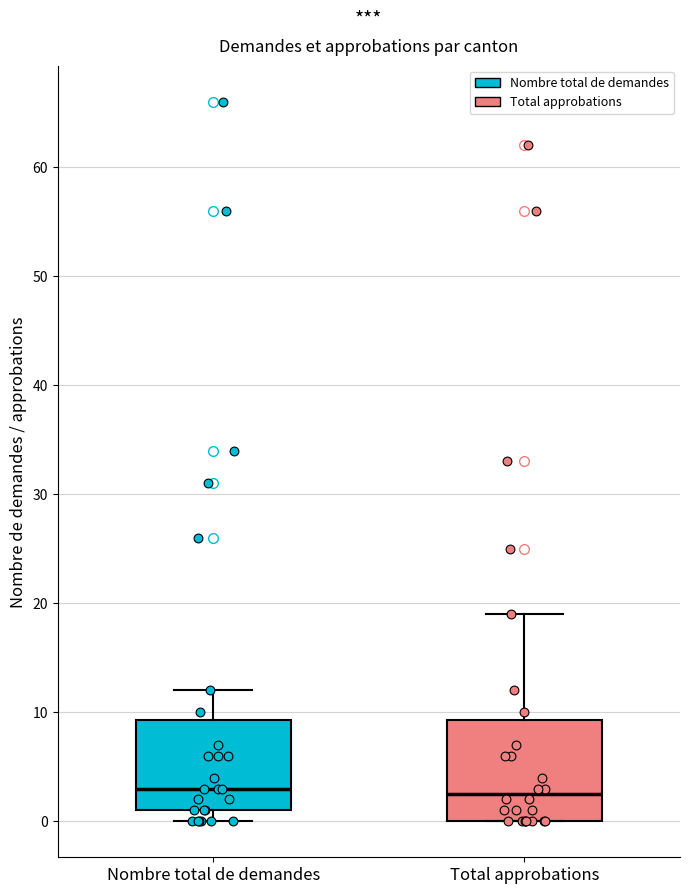

Where does the upper whisker of the box for Total approbations end on the y-axis? The values are not printed on the chart, so give them approximately, as read against the axis.

19